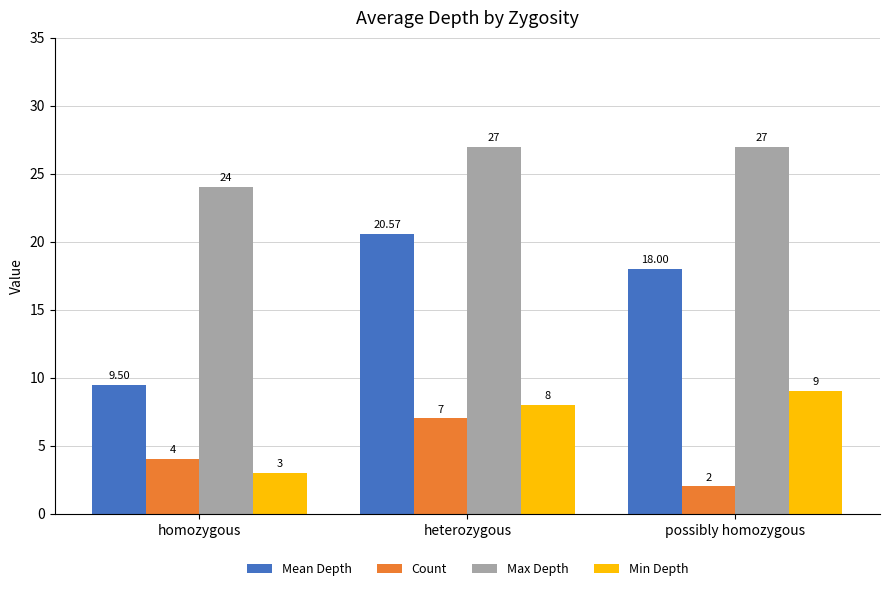

List the labels in order of Min Depth value, smallest first.

homozygous, heterozygous, possibly homozygous